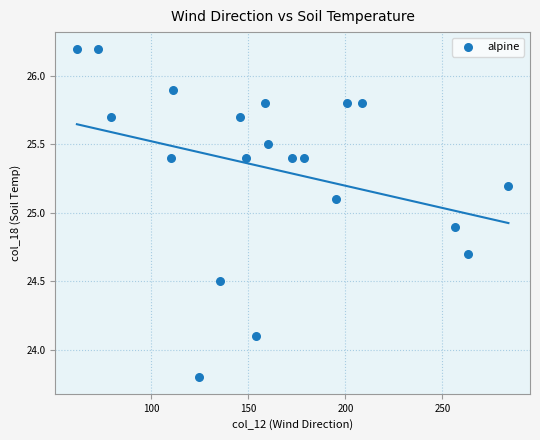

What is the range of X values (max minus min)?

222.4